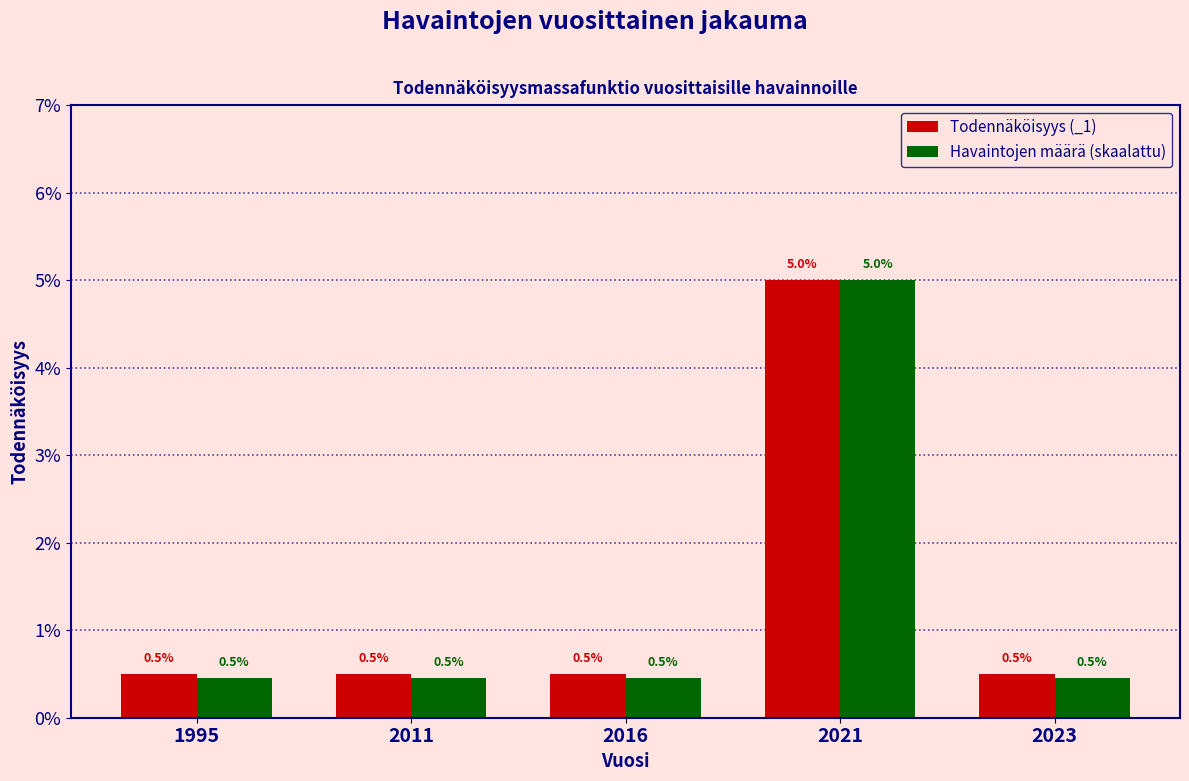

Does the chart contain stacked bars?

No